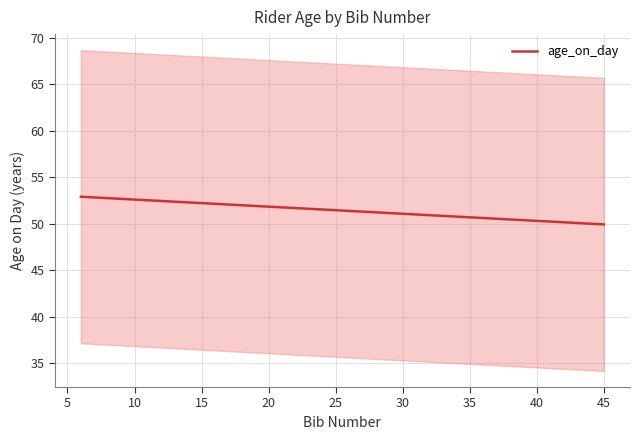

The age_on_day series shows 52.2 at 15. True or false?

True